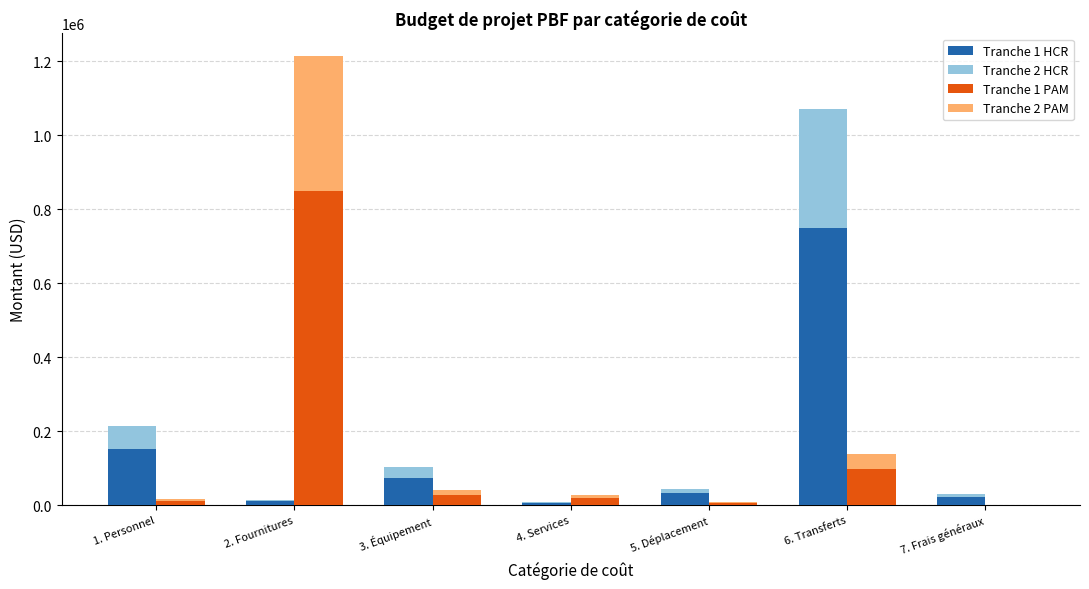

What is the maximum value shown in the chart?

1214900.5